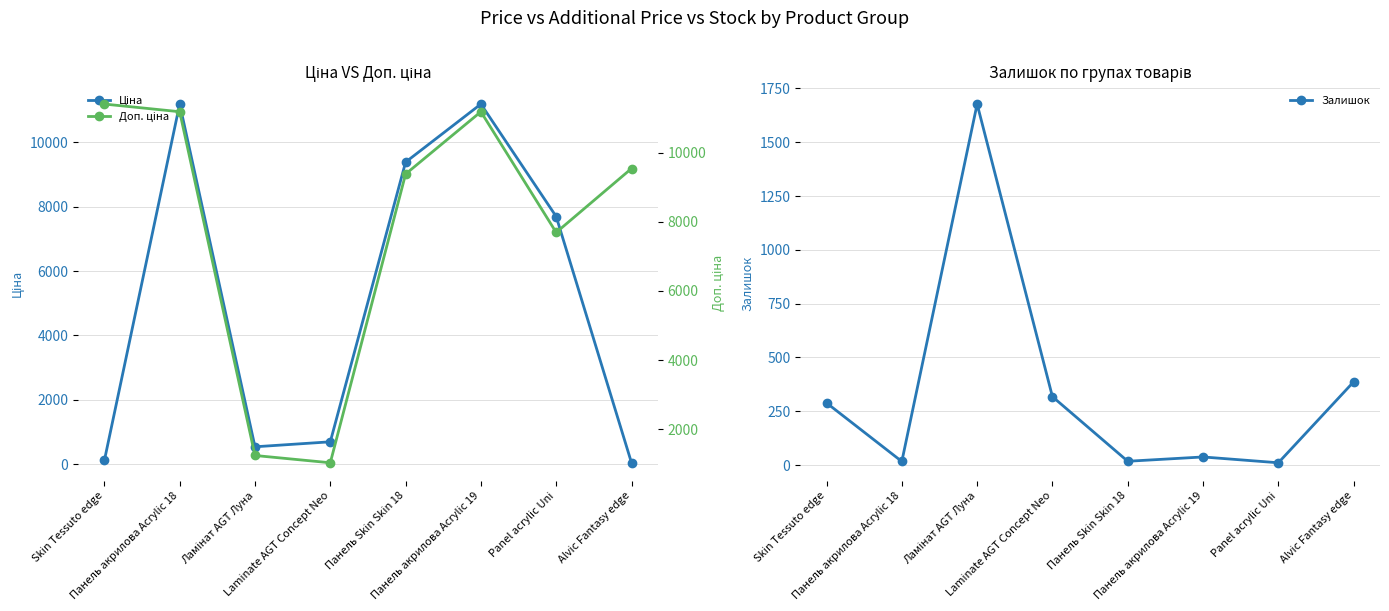

Which category has the highest value across all series?

Skin Tessuto edge